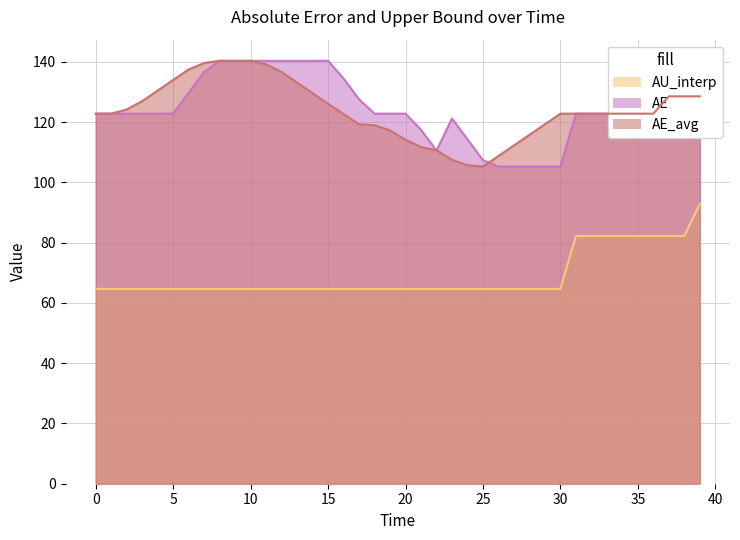

Which series has the largest total across all categories?

AE